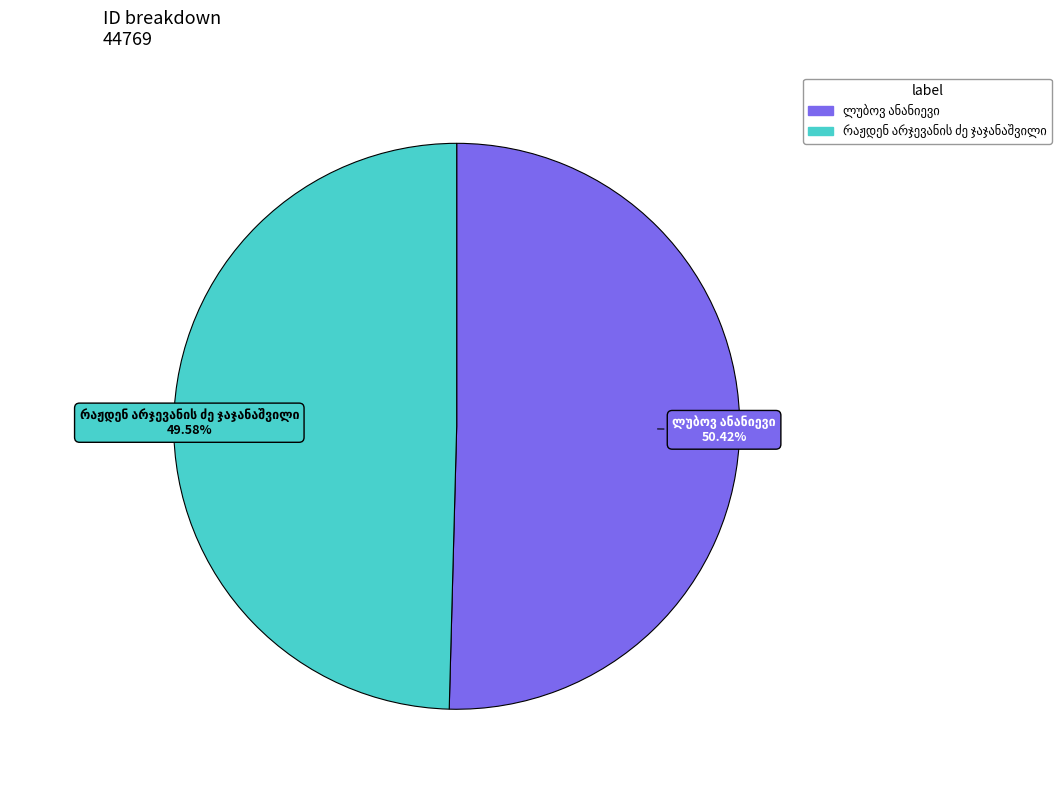

Count the number of slices in the pie.

2